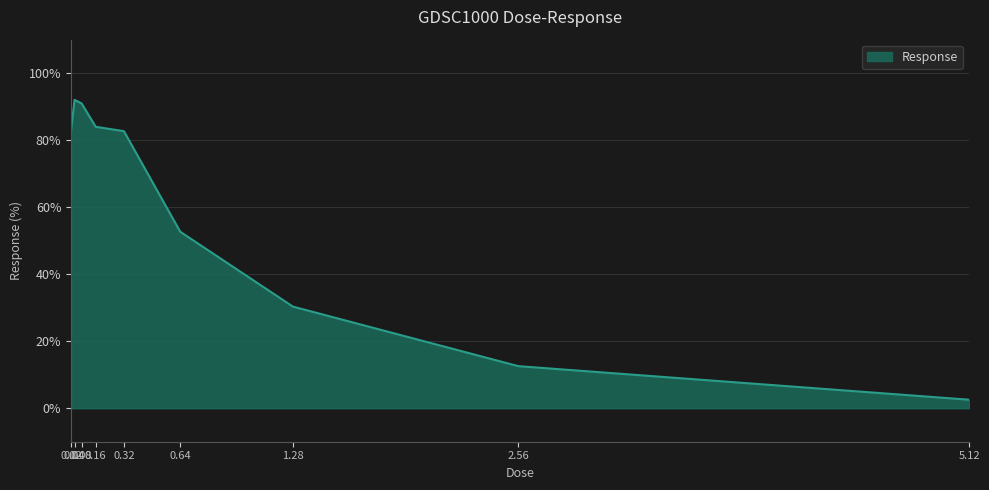

What is the greatest value displayed?

92.0